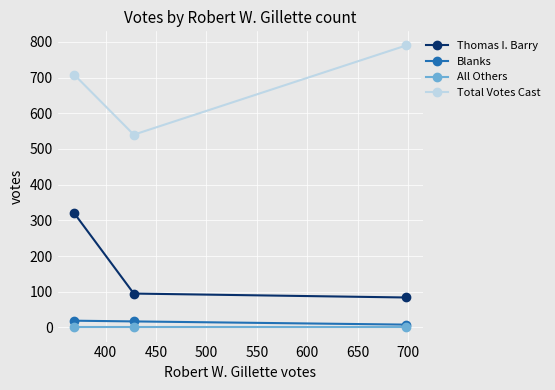

Which series has the largest total across all categories?

Total Votes Cast